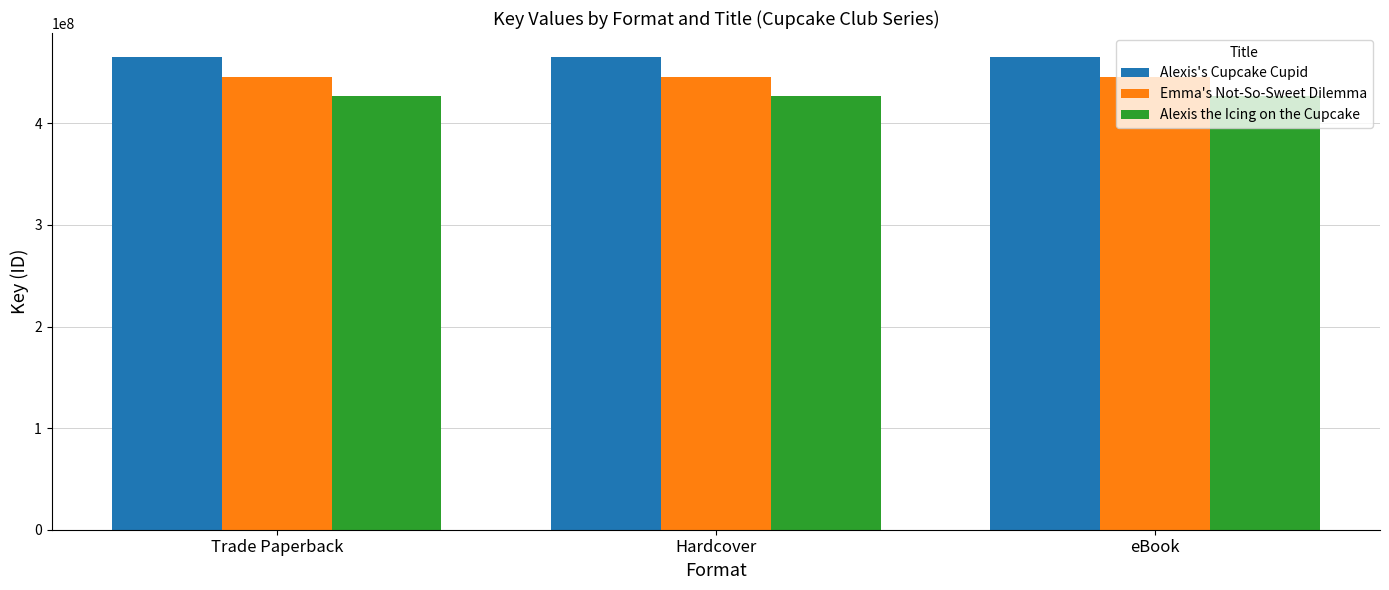

What are all the series names shown in the legend?

Alexis's Cupcake Cupid, Emma's Not-So-Sweet Dilemma, Alexis the Icing on the Cupcake